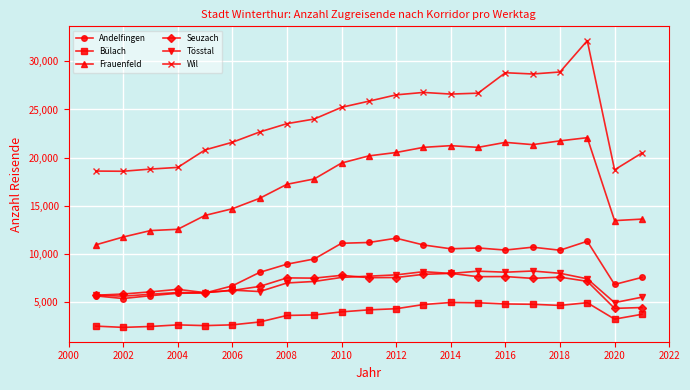

In Wil, how many points are higher than both neighbors (excluding endpoints)?

3